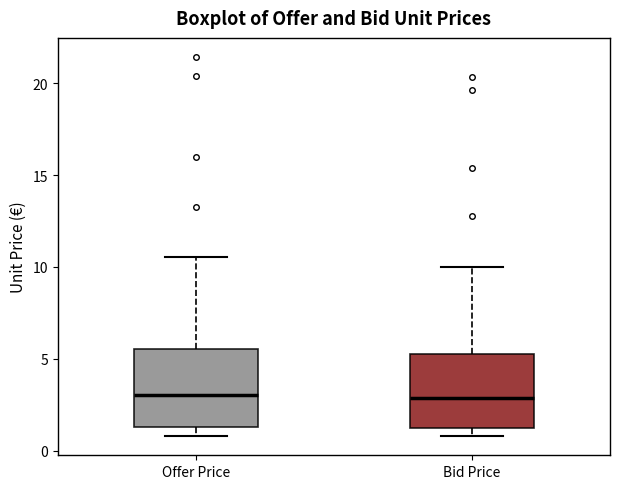

Where is the upper edge of the box for Bid Price on the y-axis? The values are not printed on the chart, so give them approximately, as read against the axis.

5.5